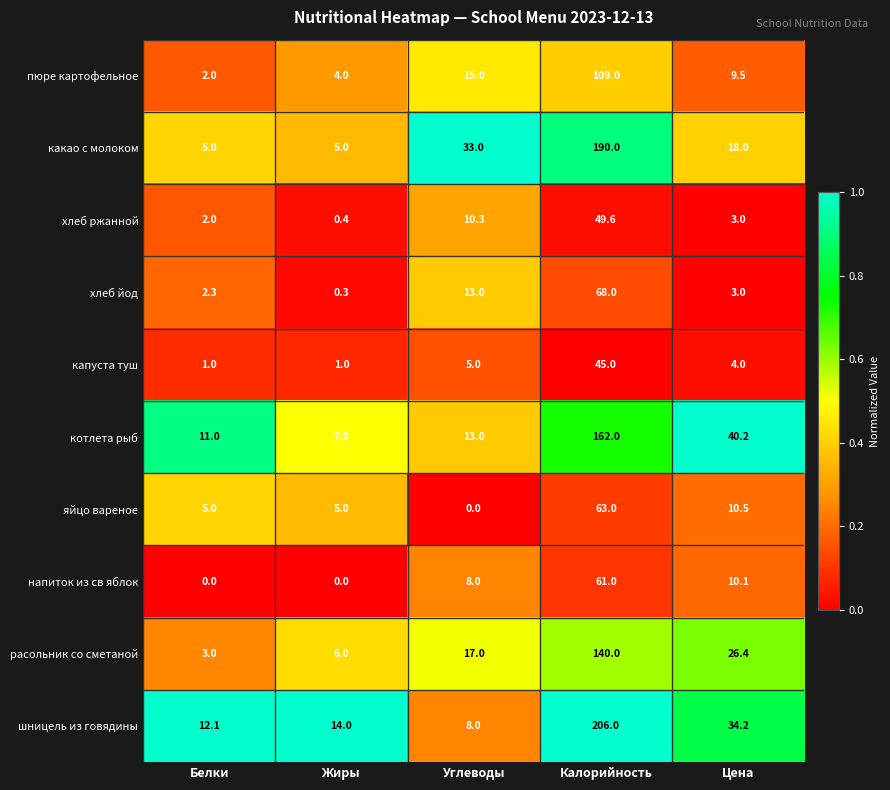

What is the spread (max minus min) of values at Углеводы?

33.0